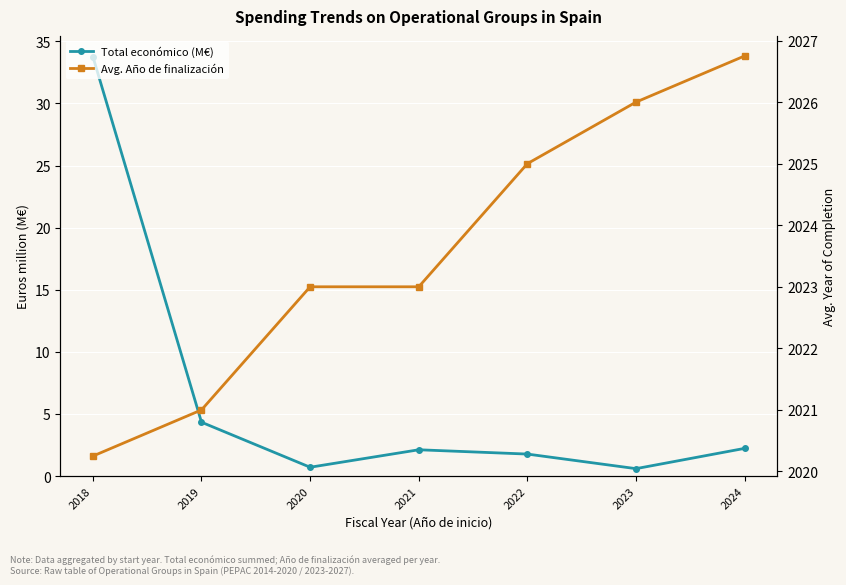

What is the value of the Total económico (M€) point at the 7th from the left?

2.2